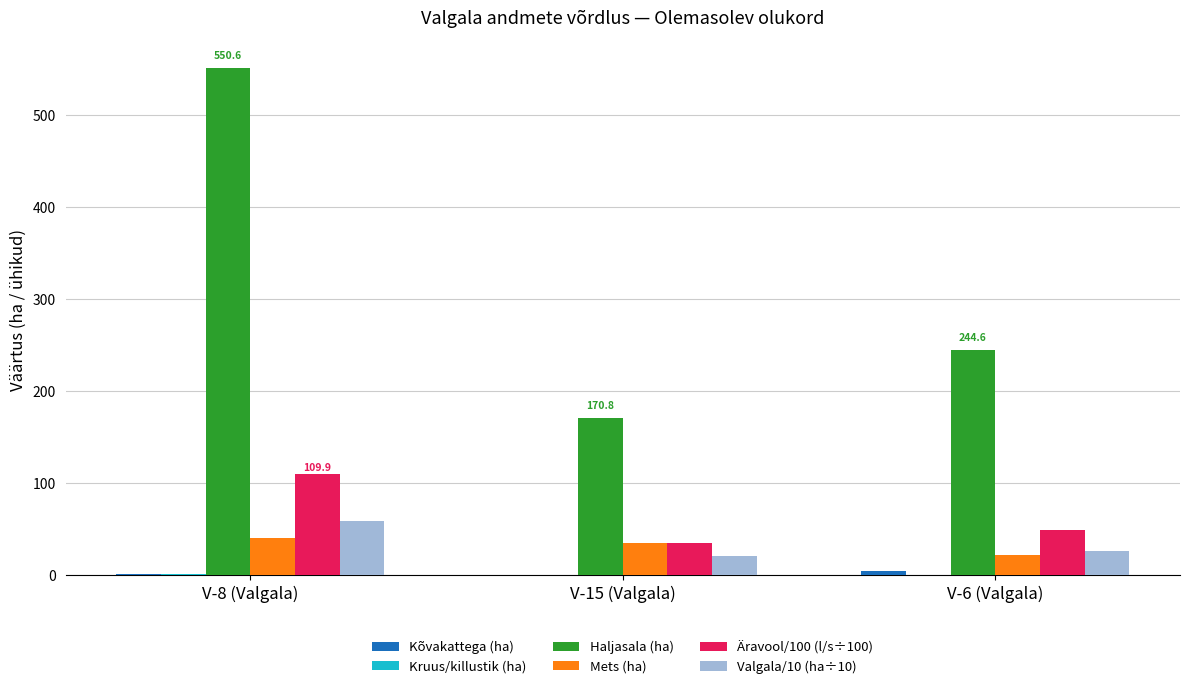

What is the sum of all Äravool/100 (l/s÷100) values?

194.7